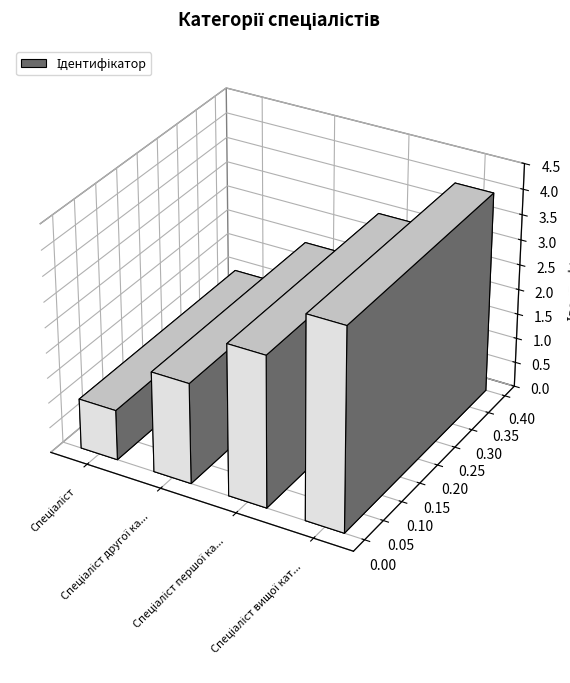

Count the number of categories in the chart.

4